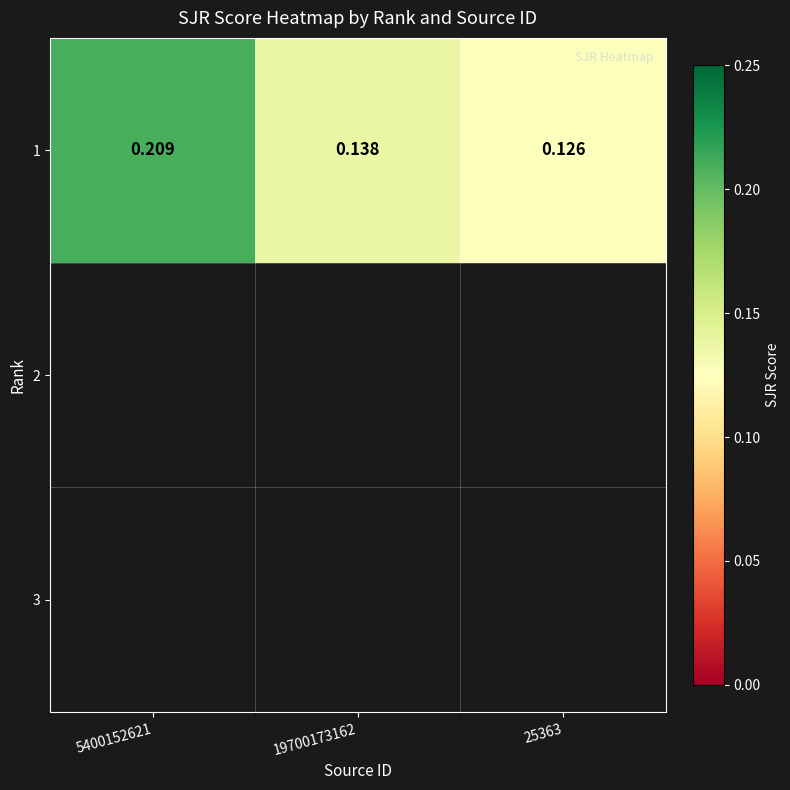

What is the greatest value displayed?

0.2